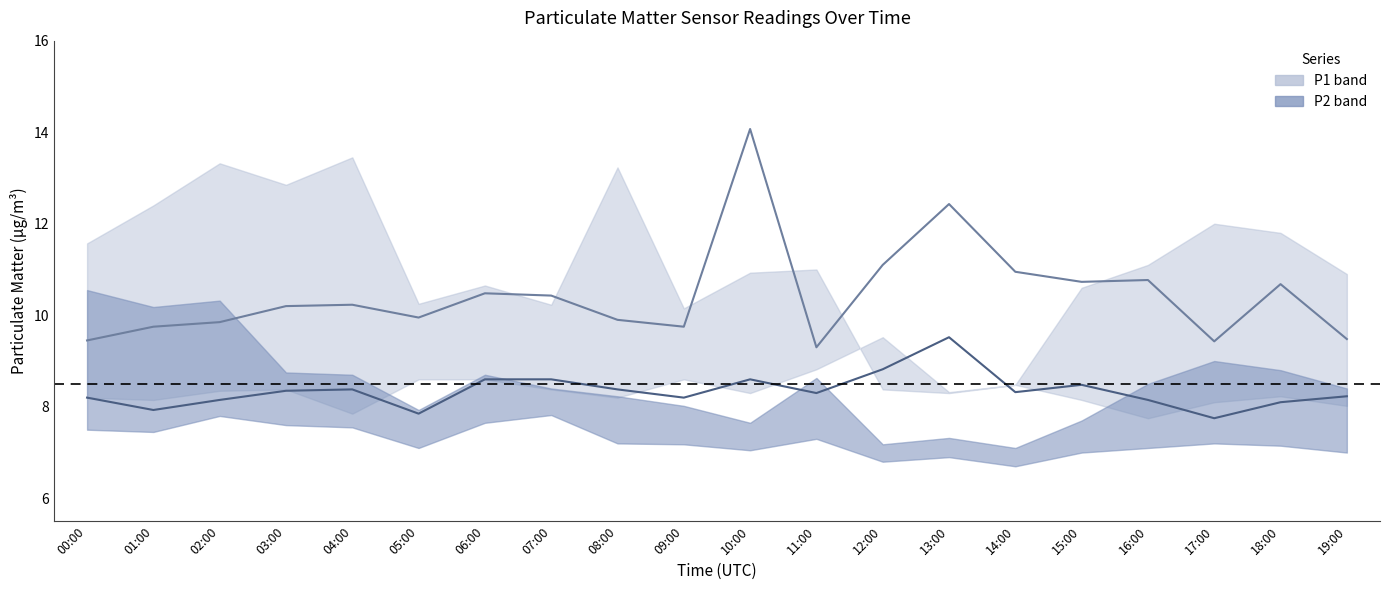

What is the average value of the P2 series?

8.3